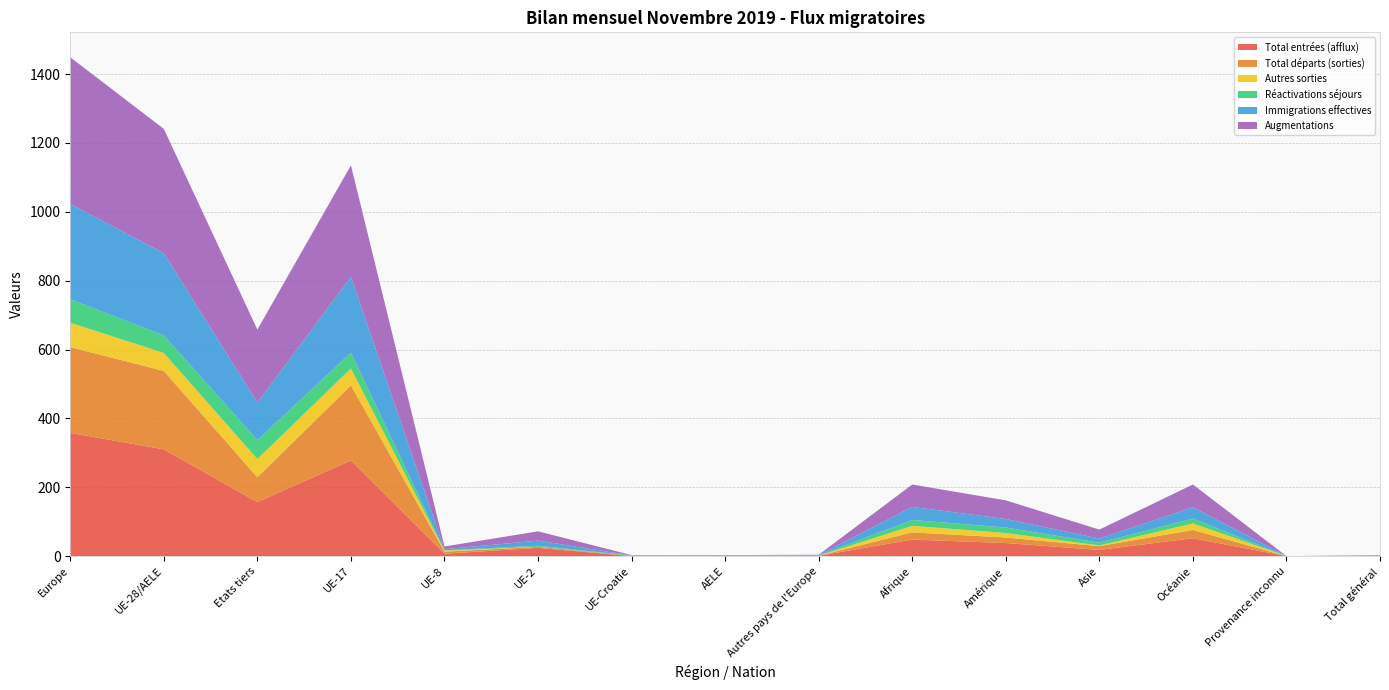

Reading left to right, list all the values displayed in this chart.

Total entrées (afflux): 358	310	157	278	7	24	0	1	1	48	38	18	52	0	1
Total départs (sorties): 249	228	72	218	6	3	1	0	0	21	16	11	24	0	0
Autres sorties: 71	52	53	49	3	0	0	0	0	19	13	2	19	0	0
Réactivations séjours: 68	51	55	46	1	3	1	0	1	17	16	8	14	0	0
Immigrations effectives: 277	239	109	220	3	15	0	1	1	38	25	12	33	0	1
Augmentations: 426	361	212	324	8	27	1	1	1	65	54	26	66	0	1